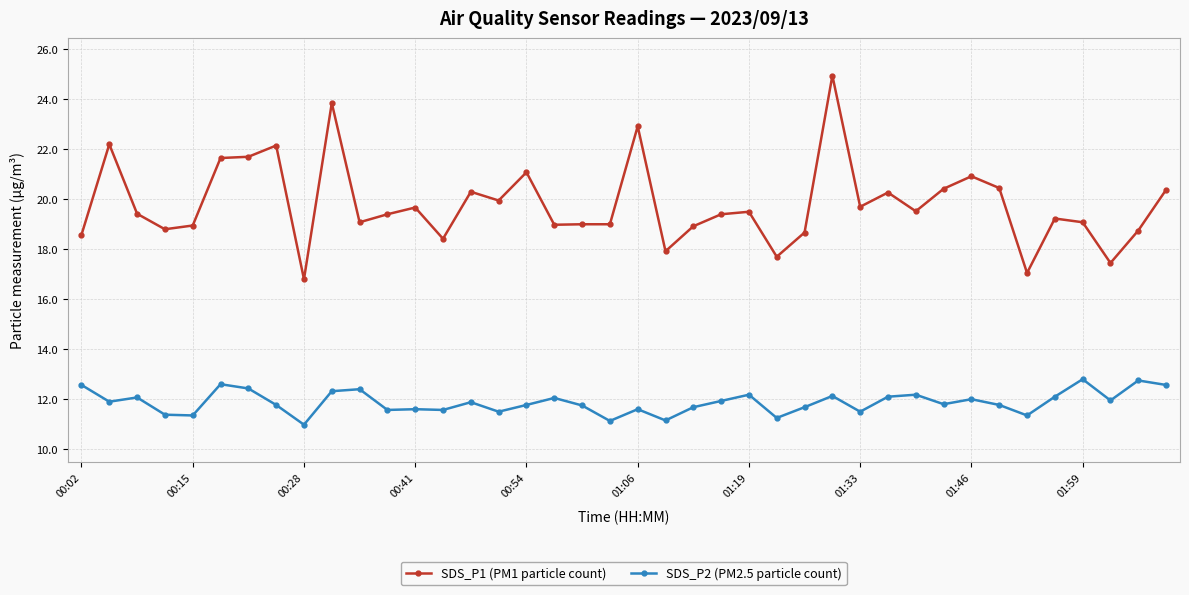

Rank the series by their maximum value, from lowest to highest.

SDS_P2 (PM2.5 particle count), SDS_P1 (PM1 particle count)